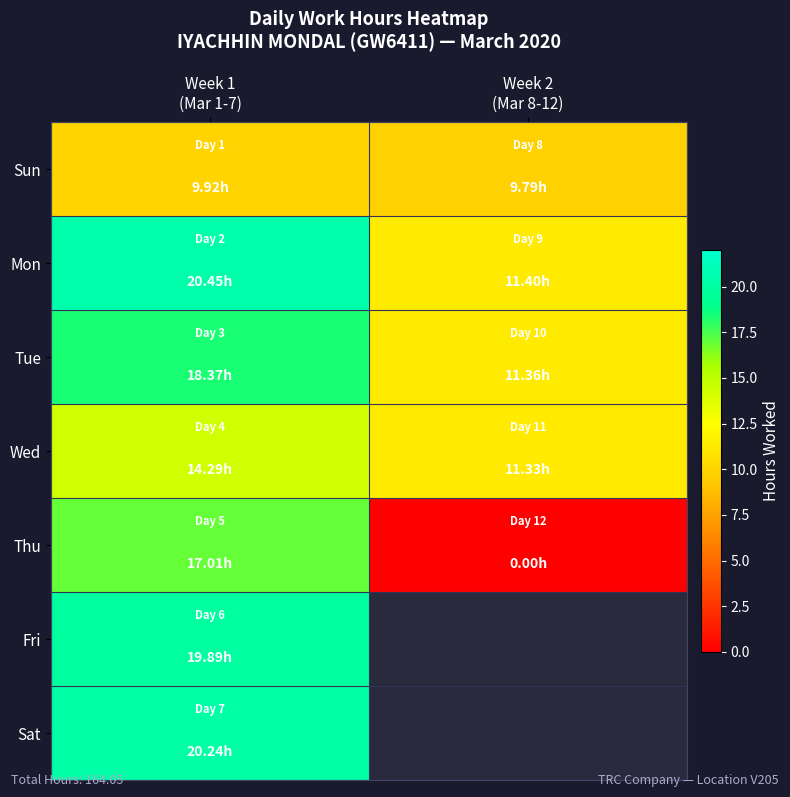

What is the greatest value displayed?

20.4